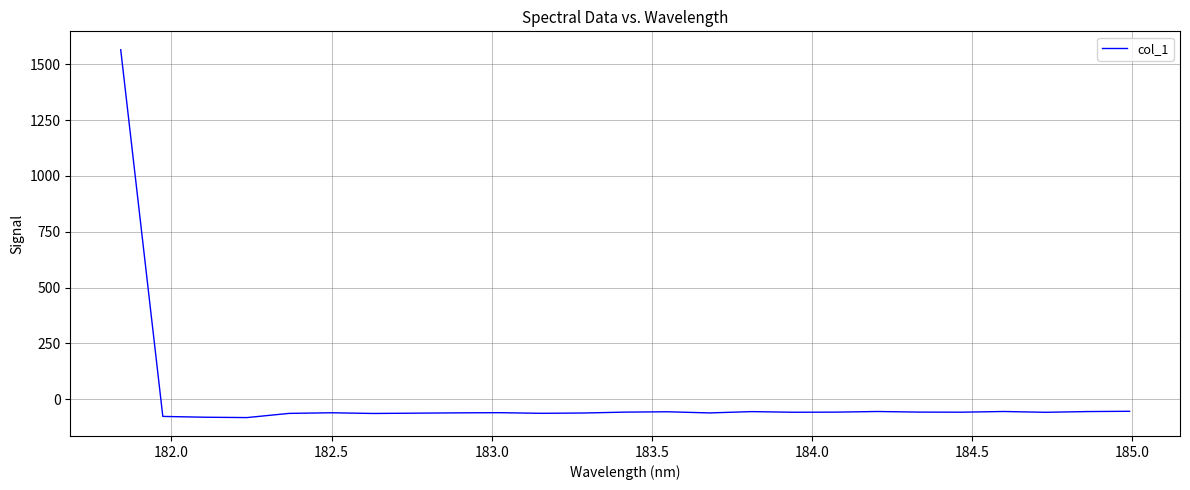

What is the difference between the maximum and minimum values?

1647.5